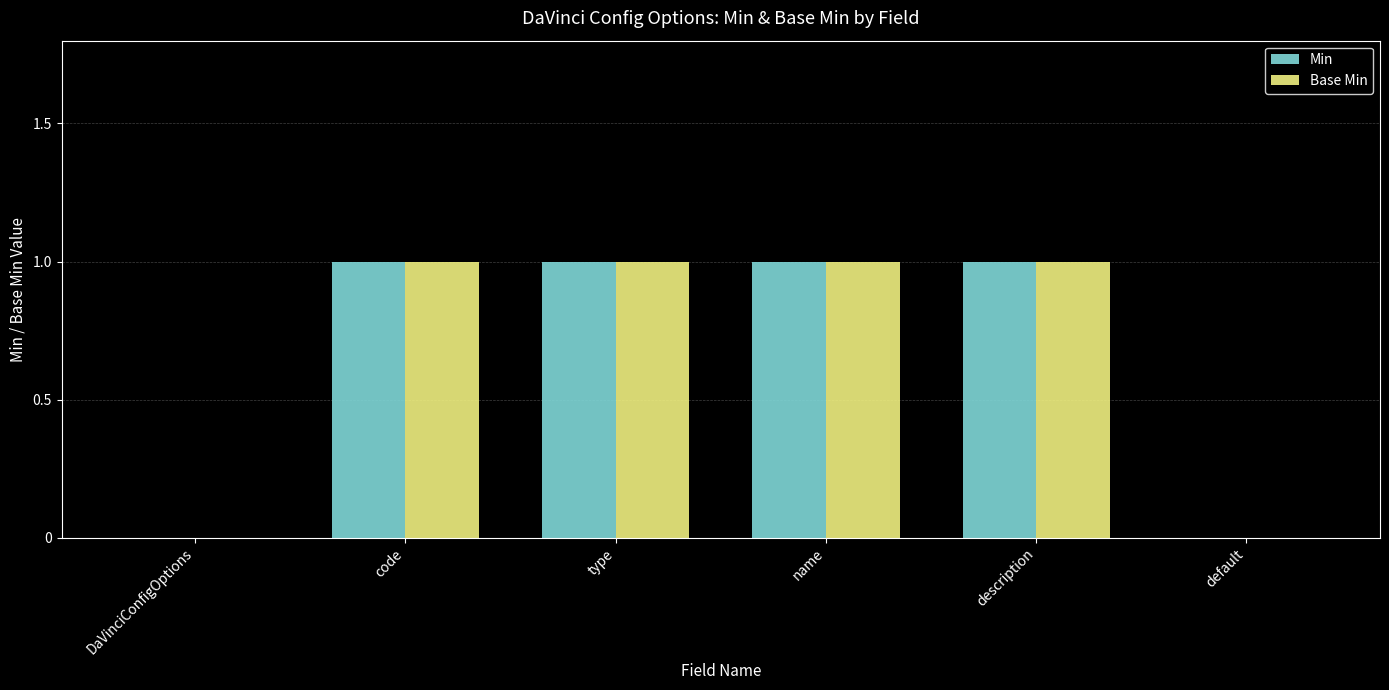

True or false: Base Min has a value of 0 at default.

True